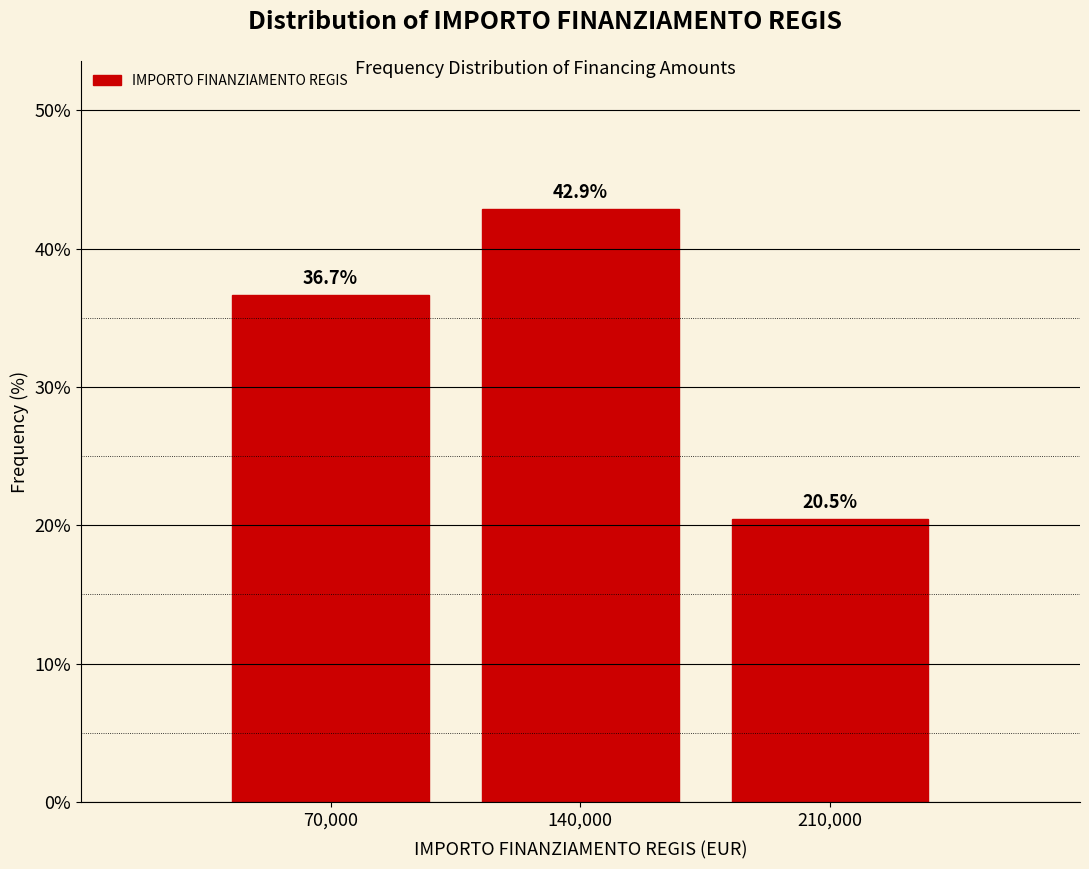

Reading left to right, transcribe this chart: for each bar, give the range it covers on the x-axis and its height. The bar edges are not printed on the chart, so give them approximately, as read against the axis.

35000 to 105000: 36.7
105000 to 175000: 42.9
175000 to 245000: 20.5